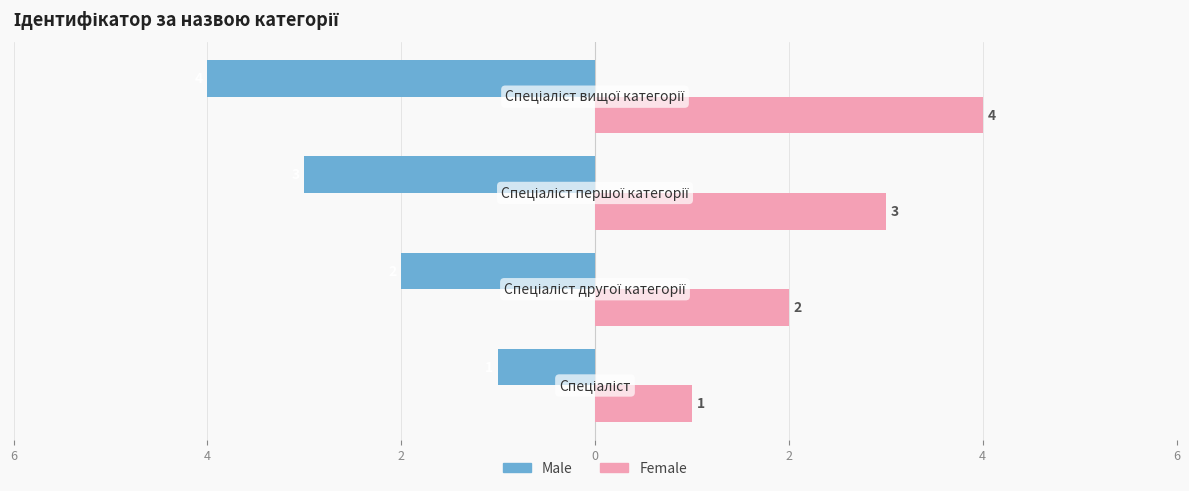

What are all the series names shown in the legend?

Male, Female